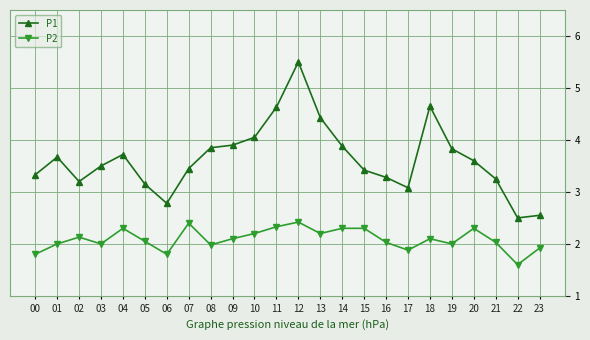

True or false: P2 has a value of 2.0 at 21.

True